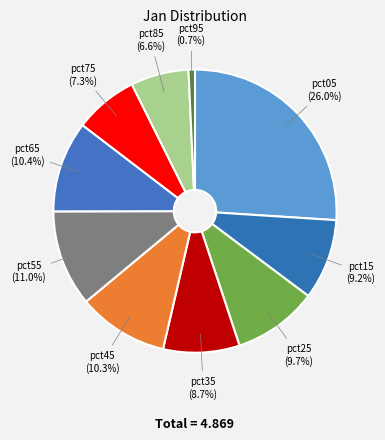

Which has a higher value, pct75 or pct35?

pct35